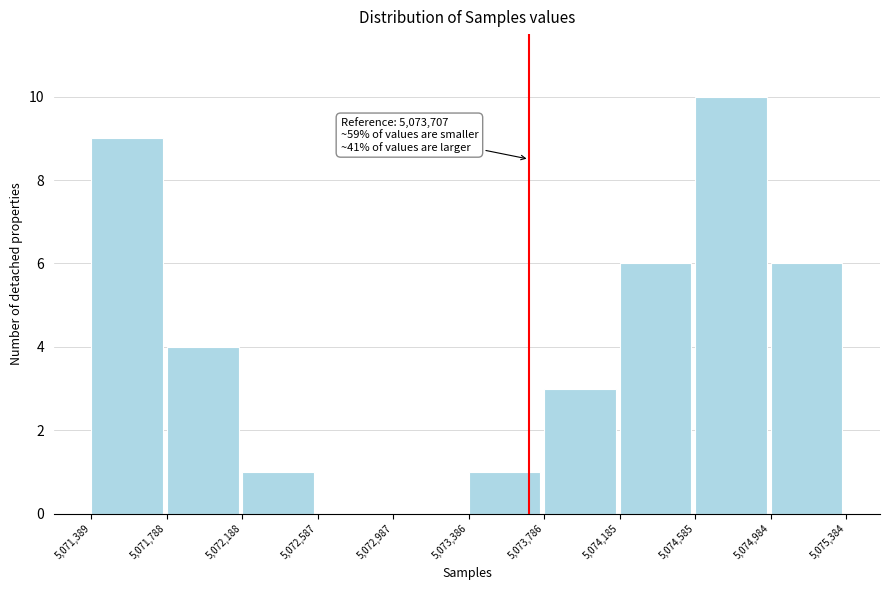

Over which range of the x-axis is the bar tallest?

5,074,585 to 5,074,984